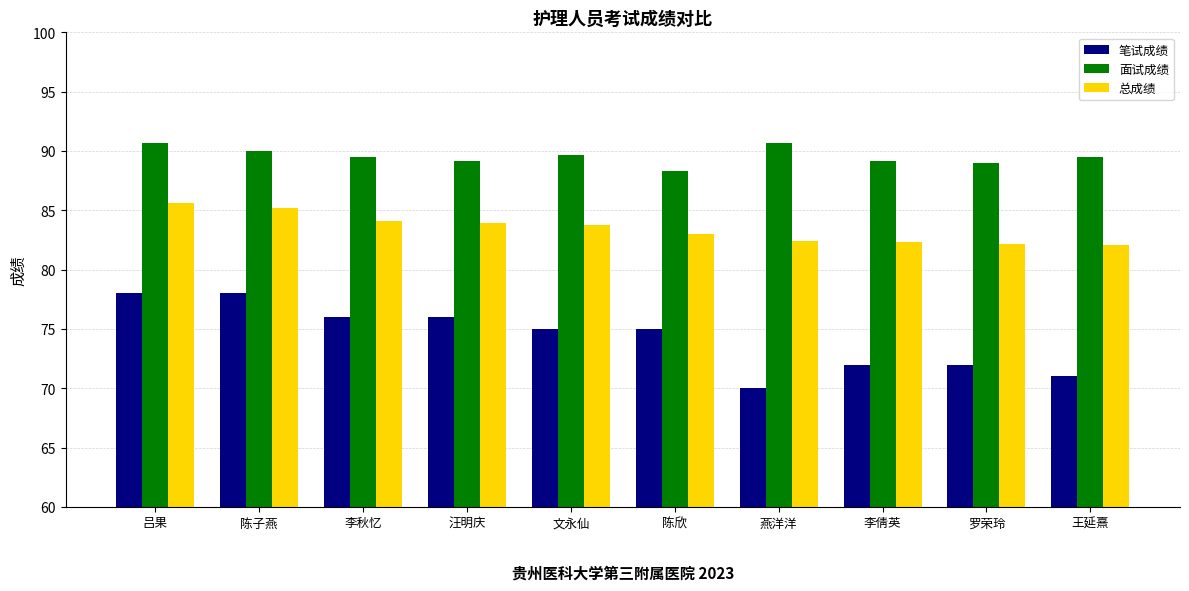

Does the chart contain any negative values?

No